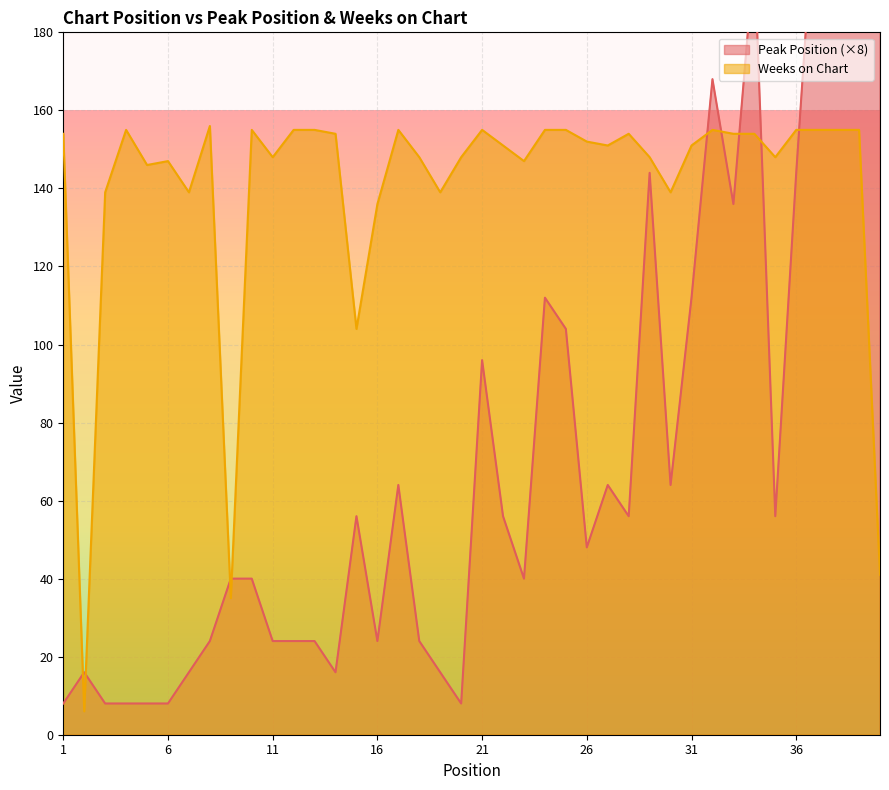

True or false: Weeks on Chart and Peak Position cross at least once.

True